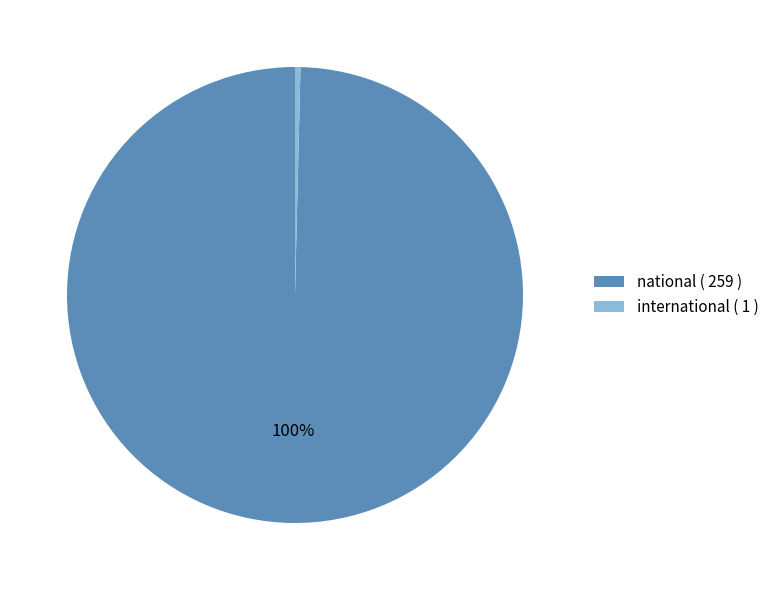

Is the sum of national ( 259 ) and international ( 1 ) greater than half?

Yes